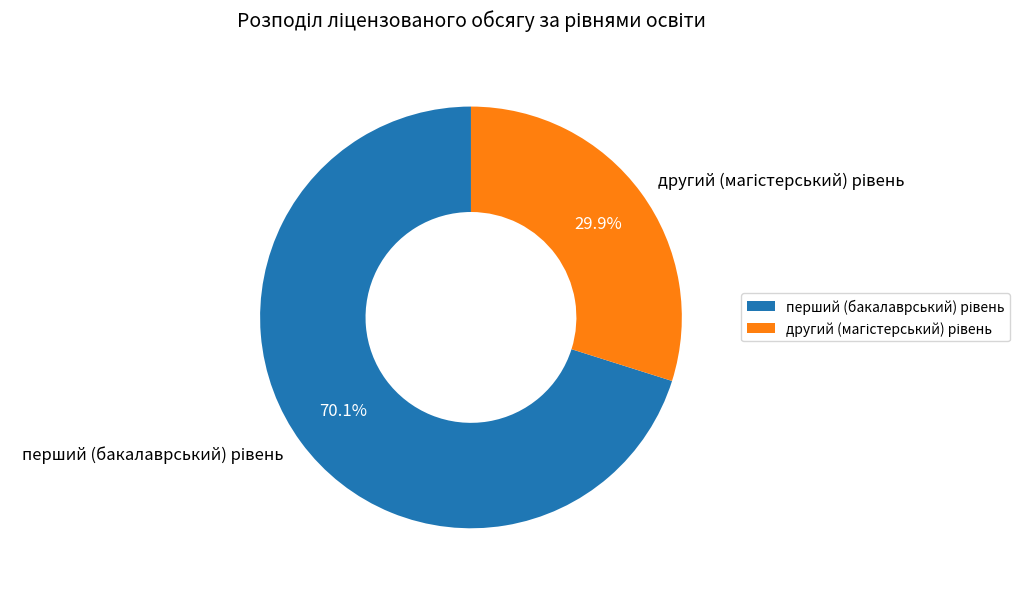

Does any single category account for the majority?

Yes